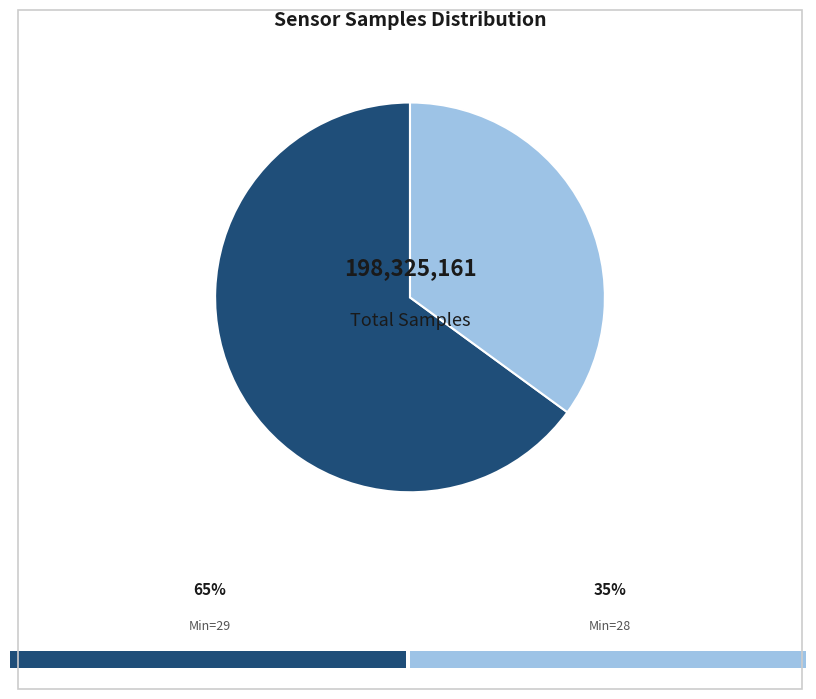

Does any single category account for the majority?

Yes